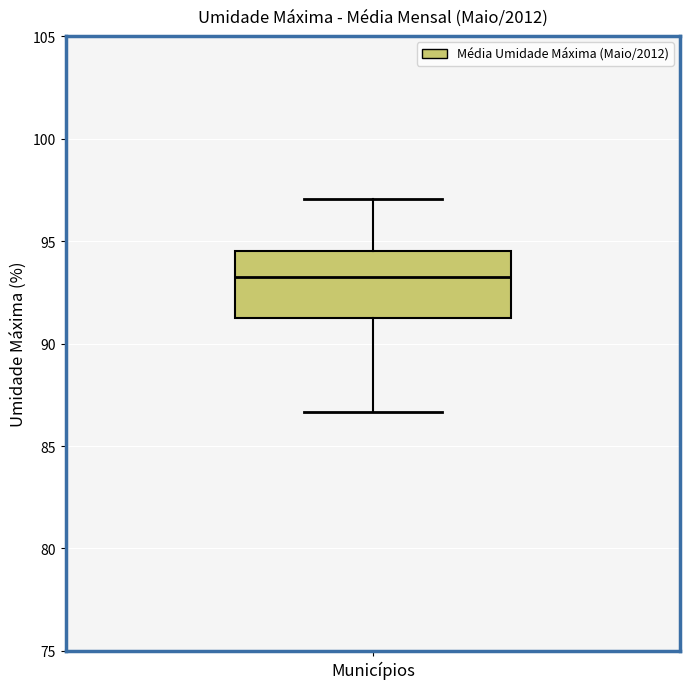

Transcribe this box plot: give where the median line is, the range the box spans, and where the two whiskers end, as read against the y-axis. The values are not printed on the chart, so give them approximately, as read against the axis.

median 93.5, box 91.0 to 94.5, whiskers 86.5 to 97.0